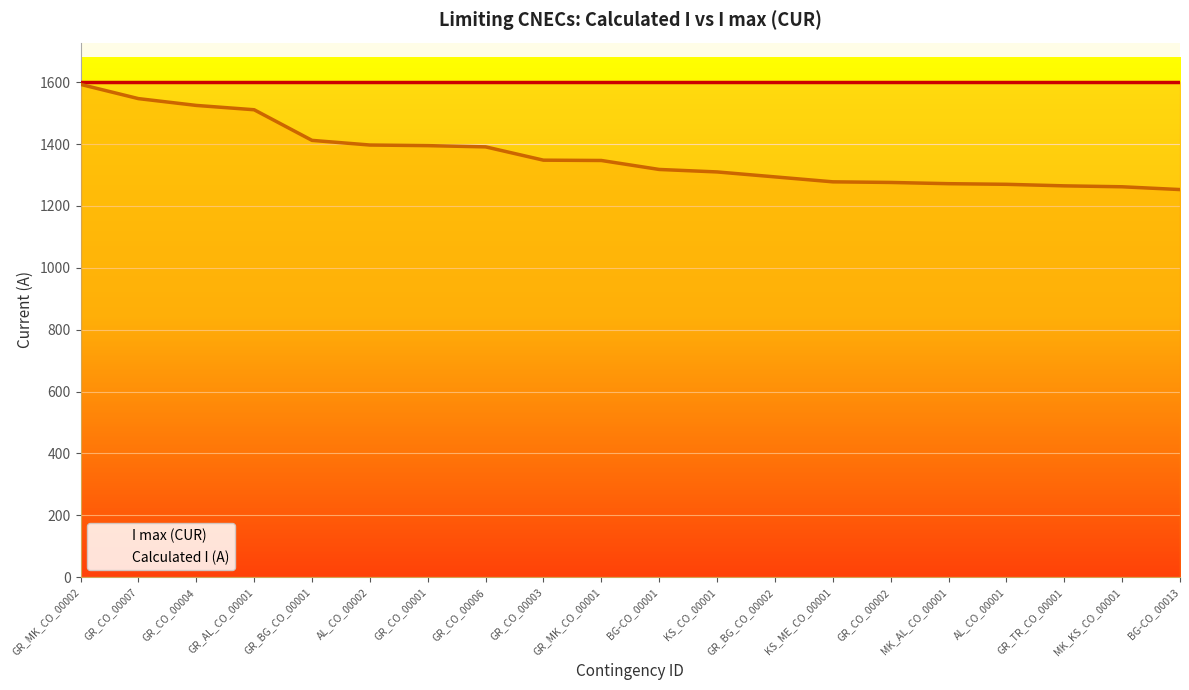

What value does the I max (CUR) series have at MK_AL_CO_00001?

1600